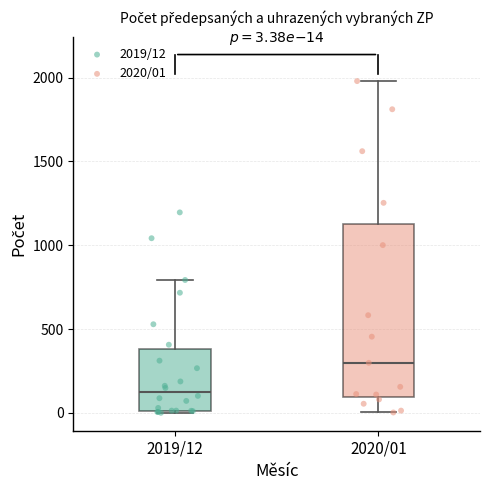

Which box has the highest median line?

2020/01